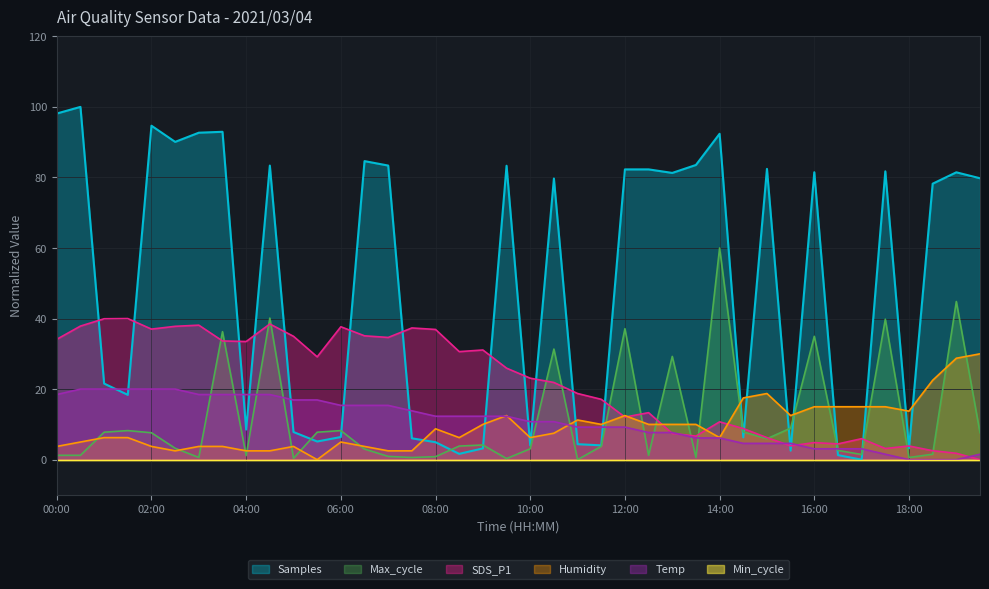

The Samples series shows 8.5 at 04:00. True or false?

True